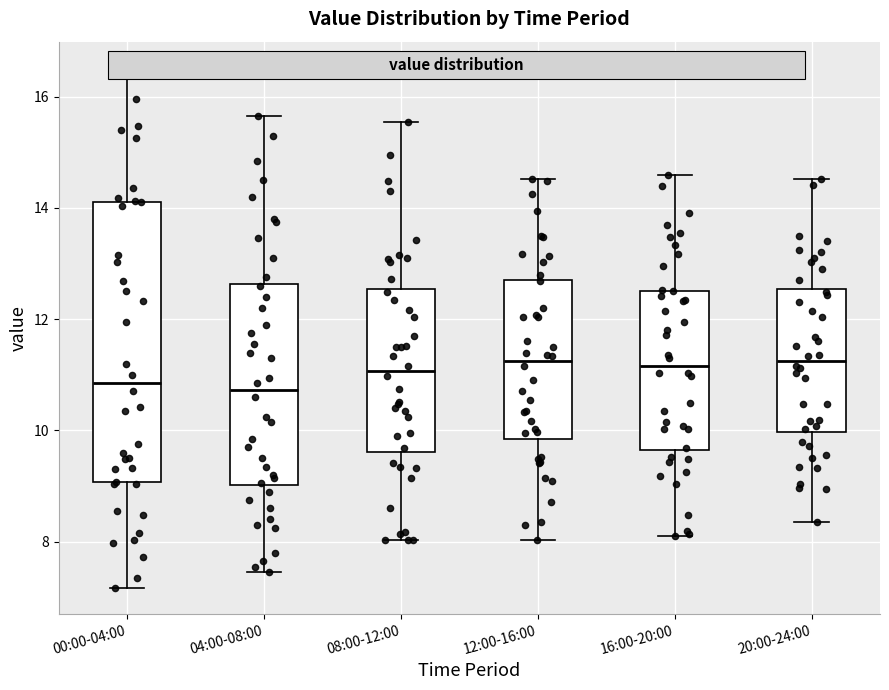

Comparing the boxes themselves (not the whiskers), which one is the tallest?

00:00-04:00